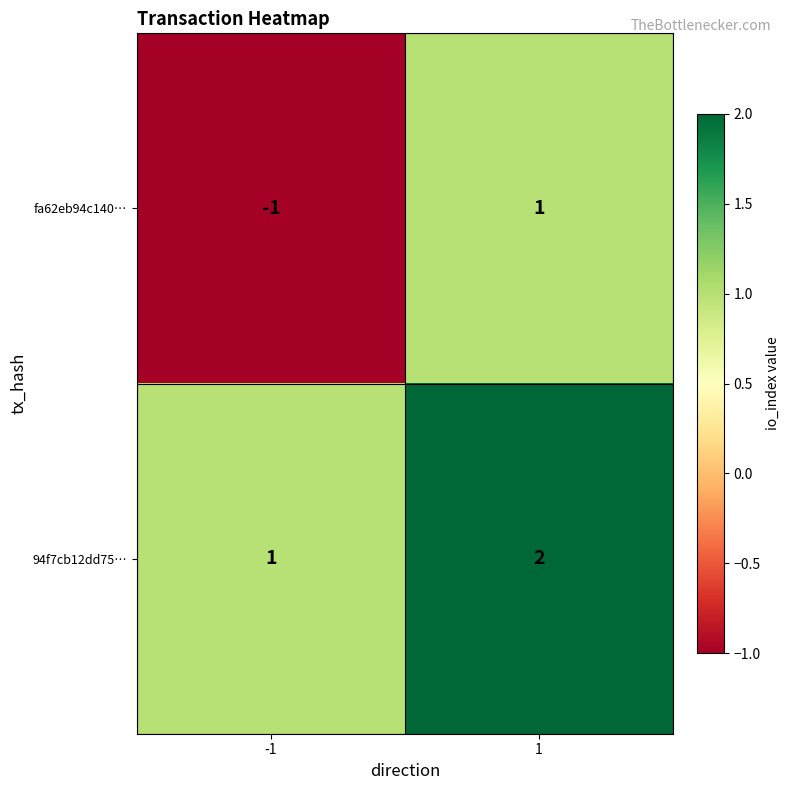

At how many categories does at least one series exceed 0?

2